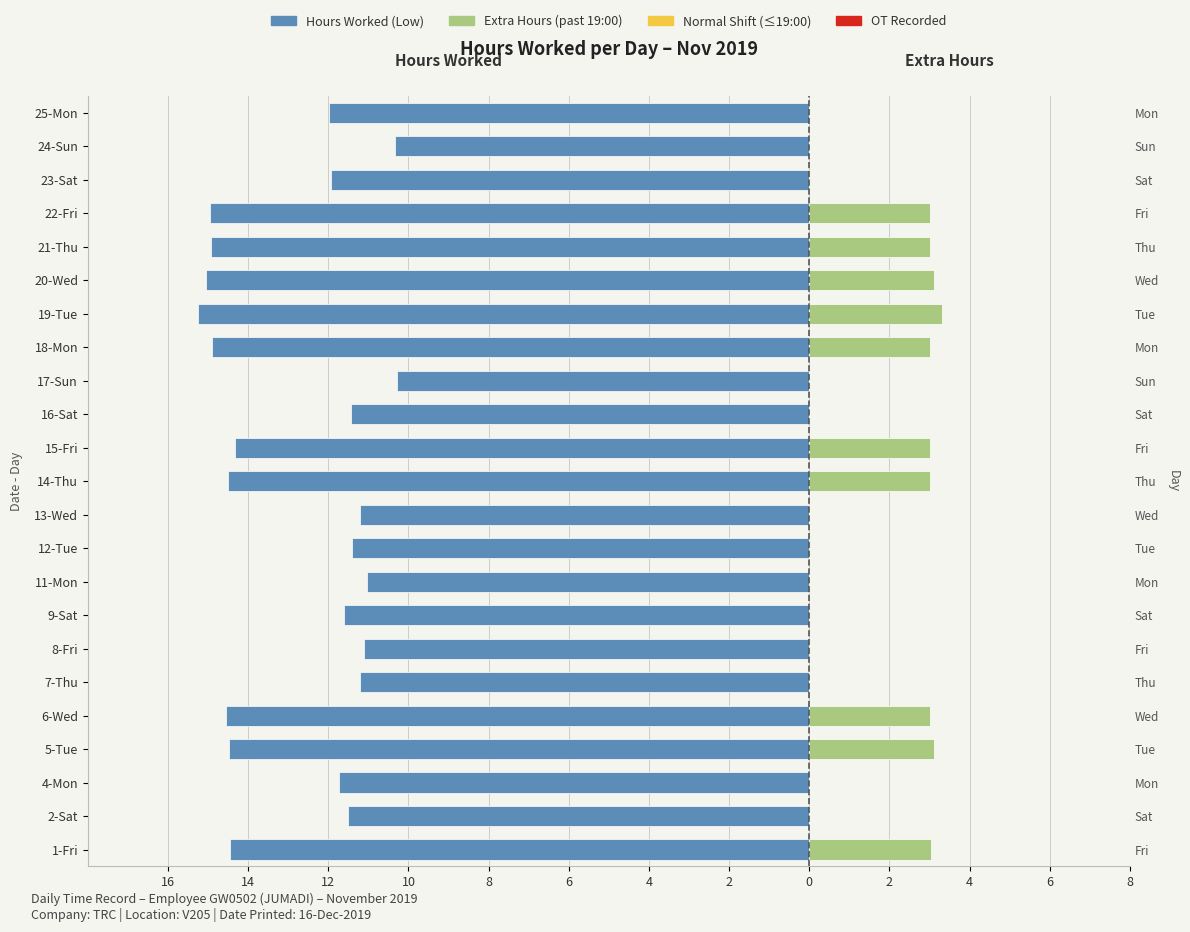

How many values in the Hours Worked (Low) series exceed -11?

2